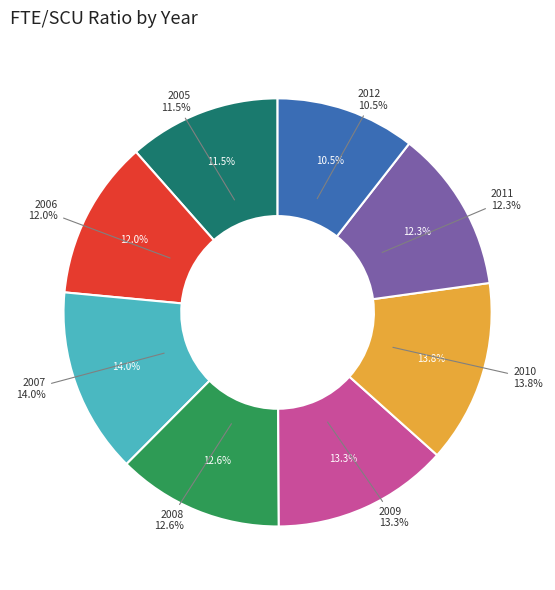

How much of the chart is everything except 2007?

86.0%